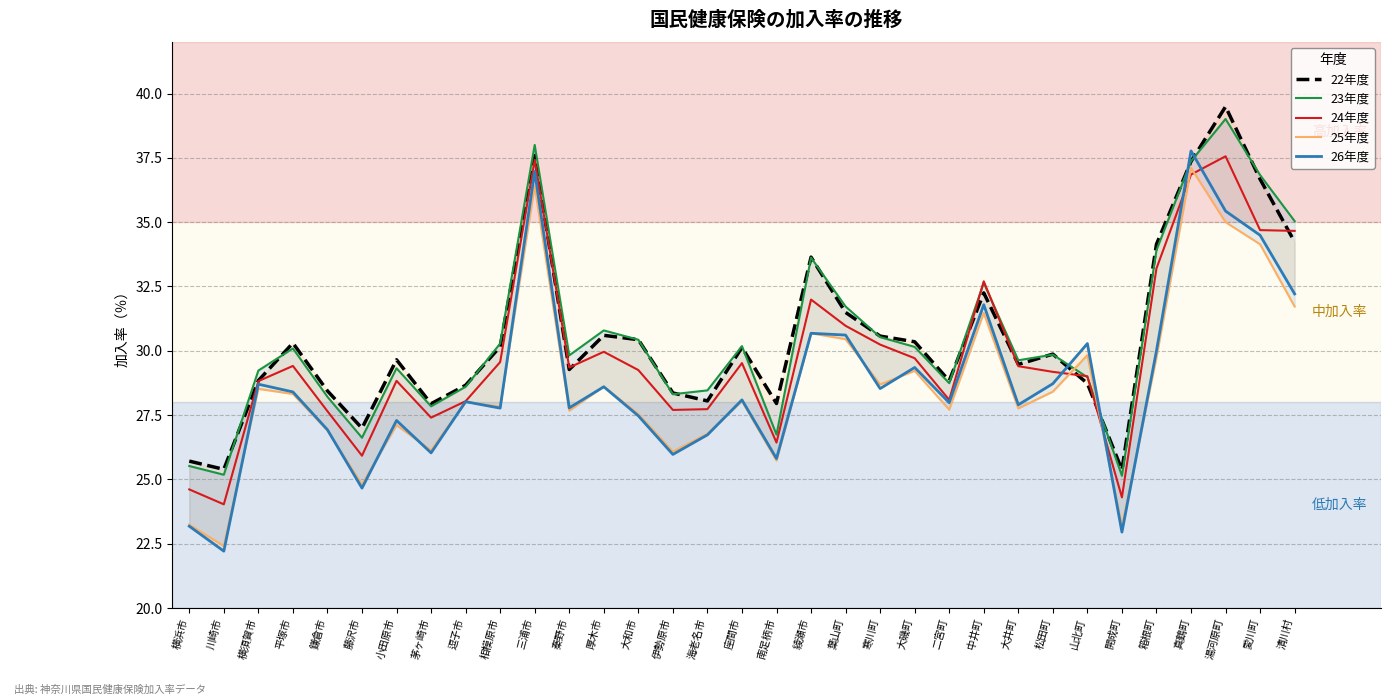

Reading left to right, extract all data points from this chart.

22年度: 横浜市=25.7	川崎市=25.4	横須賀市=28.8	平塚市=30.3	鎌倉市=28.4	藤沢市=27.0	小田原市=29.6	茅ヶ崎市=27.9	逗子市=28.7	相模原市=30.2	三浦市=37.6	秦野市=29.3	厚木市=30.6	大和市=30.4	伊勢原市=28.4	海老名市=28.1	座間市=30.1	南足柄市=27.9	綾瀬市=33.6	葉山町=31.5	寒川町=30.6	大磯町=30.4	二宮町=28.8	中井町=32.2	大井町=29.5	松田町=29.9	山北町=28.7	開成町=25.4	箱根町=34.1	真鶴町=37.4	湯河原町=39.5	愛川町=36.7	清川村=34.2
23年度: 横浜市=25.5	川崎市=25.2	横須賀市=29.2	平塚市=30.1	鎌倉市=28.2	藤沢市=26.6	小田原市=29.3	茅ヶ崎市=27.8	逗子市=28.6	相模原市=30.3	三浦市=38.0	秦野市=29.8	厚木市=30.8	大和市=30.4	伊勢原市=28.3	海老名市=28.5	座間市=30.2	南足柄市=26.7	綾瀬市=33.6	葉山町=31.7	寒川町=30.5	大磯町=30.1	二宮町=28.7	中井町=32.6	大井町=29.6	松田町=29.9	山北町=29.0	開成町=25.1	箱根町=33.9	真鶴町=37.4	湯河原町=39.0	愛川町=36.8	清川村=35.0
24年度: 横浜市=24.6	川崎市=24.0	横須賀市=28.8	平塚市=29.4	鎌倉市=27.6	藤沢市=25.9	小田原市=28.8	茅ヶ崎市=27.4	逗子市=28.0	相模原市=29.6	三浦市=37.4	秦野市=29.4	厚木市=30.0	大和市=29.2	伊勢原市=27.7	海老名市=27.7	座間市=29.5	南足柄市=26.4	綾瀬市=32.0	葉山町=31.0	寒川町=30.2	大磯町=29.7	二宮町=28.1	中井町=32.7	大井町=29.4	松田町=29.2	山北町=29.0	開成町=24.3	箱根町=33.2	真鶴町=36.9	湯河原町=37.6	愛川町=34.7	清川村=34.7
25年度: 横浜市=23.2	川崎市=22.4	横須賀市=28.5	平塚市=28.3	鎌倉市=26.9	藤沢市=24.8	小田原市=27.1	茅ヶ崎市=26.1	逗子市=28.0	相模原市=27.8	三浦市=36.4	秦野市=27.7	厚木市=28.6	大和市=27.5	伊勢原市=26.1	海老名市=26.8	座間市=28.0	南足柄市=25.7	綾瀬市=30.7	葉山町=30.4	寒川町=28.7	大磯町=29.2	二宮町=27.7	中井町=31.5	大井町=27.8	松田町=28.4	山北町=29.8	開成町=23.2	箱根町=29.7	真鶴町=37.1	湯河原町=35.0	愛川町=34.1	清川村=31.7
26年度: 横浜市=23.2	川崎市=22.2	横須賀市=28.7	平塚市=28.4	鎌倉市=26.9	藤沢市=24.7	小田原市=27.3	茅ヶ崎市=26.0	逗子市=28.0	相模原市=27.8	三浦市=37.0	秦野市=27.8	厚木市=28.6	大和市=27.5	伊勢原市=26.0	海老名市=26.7	座間市=28.1	南足柄市=25.8	綾瀬市=30.7	葉山町=30.6	寒川町=28.5	大磯町=29.4	二宮町=28.0	中井町=31.8	大井町=27.9	松田町=28.7	山北町=30.3	開成町=22.9	箱根町=30.0	真鶴町=37.8	湯河原町=35.4	愛川町=34.5	清川村=32.2